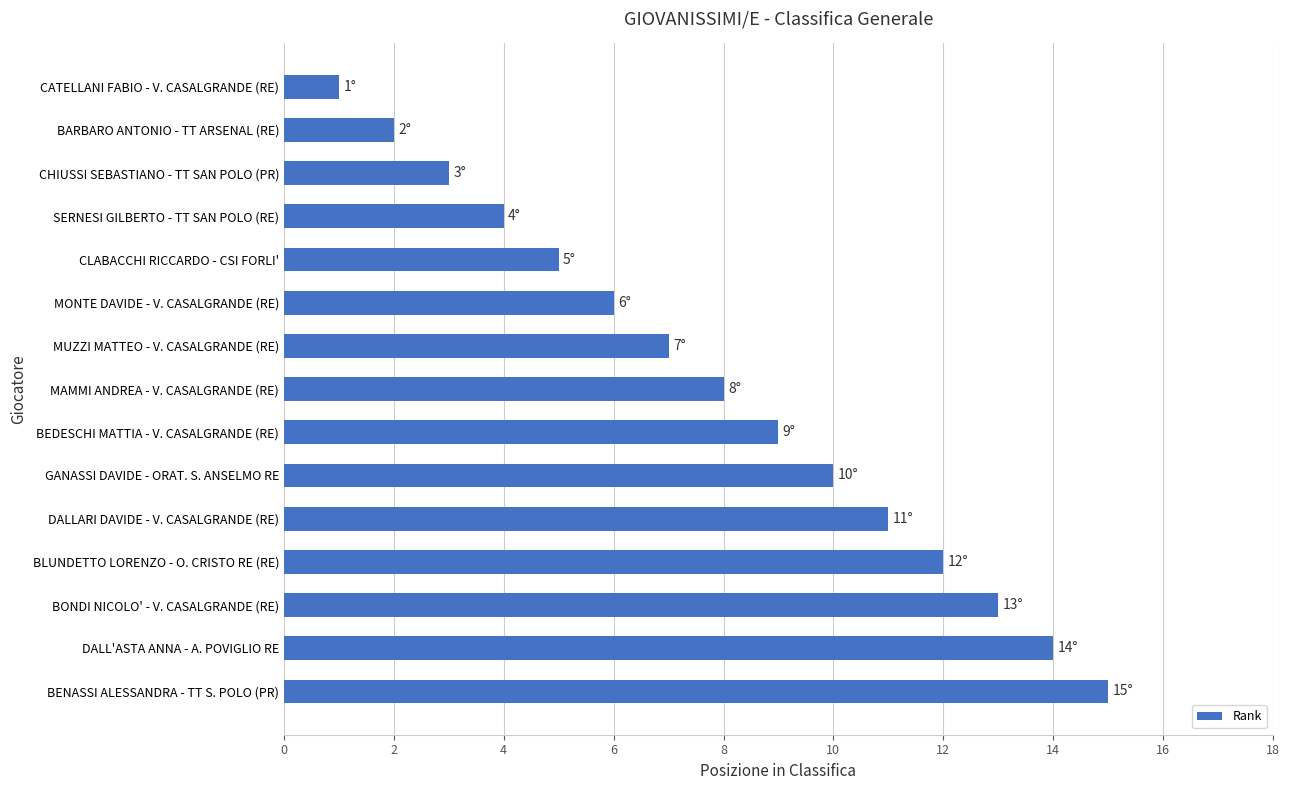

What is the sum of all values?

120